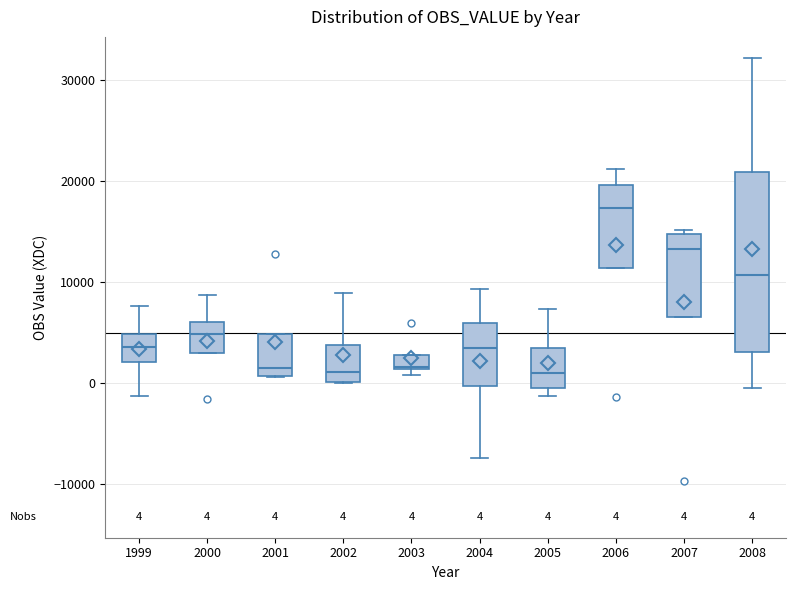

Comparing the boxes themselves (not the whiskers), which one is the tallest?

2008